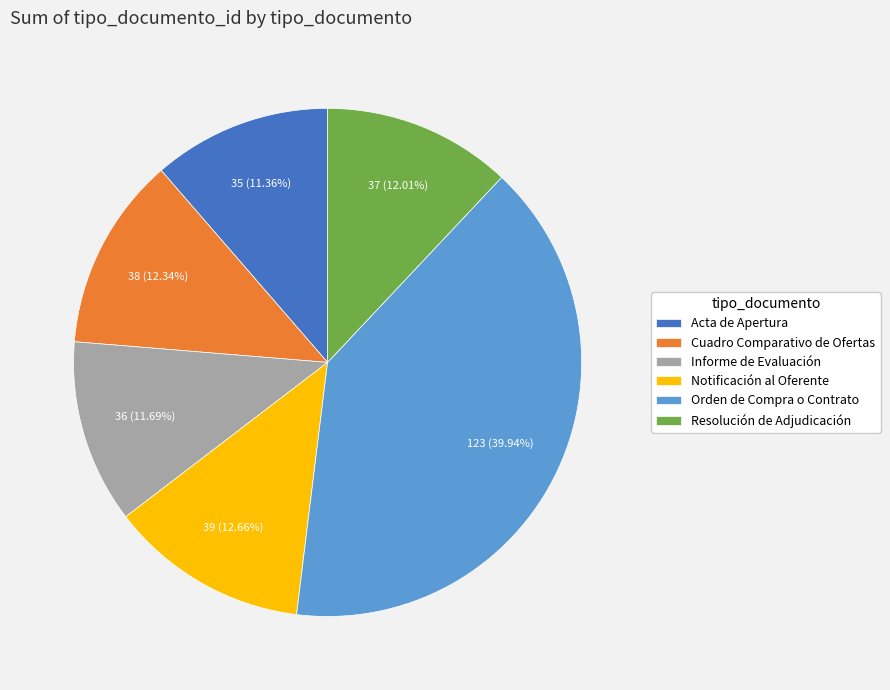

Is the sum of Resolución de Adjudicación and Informe de Evaluación greater than half?

No